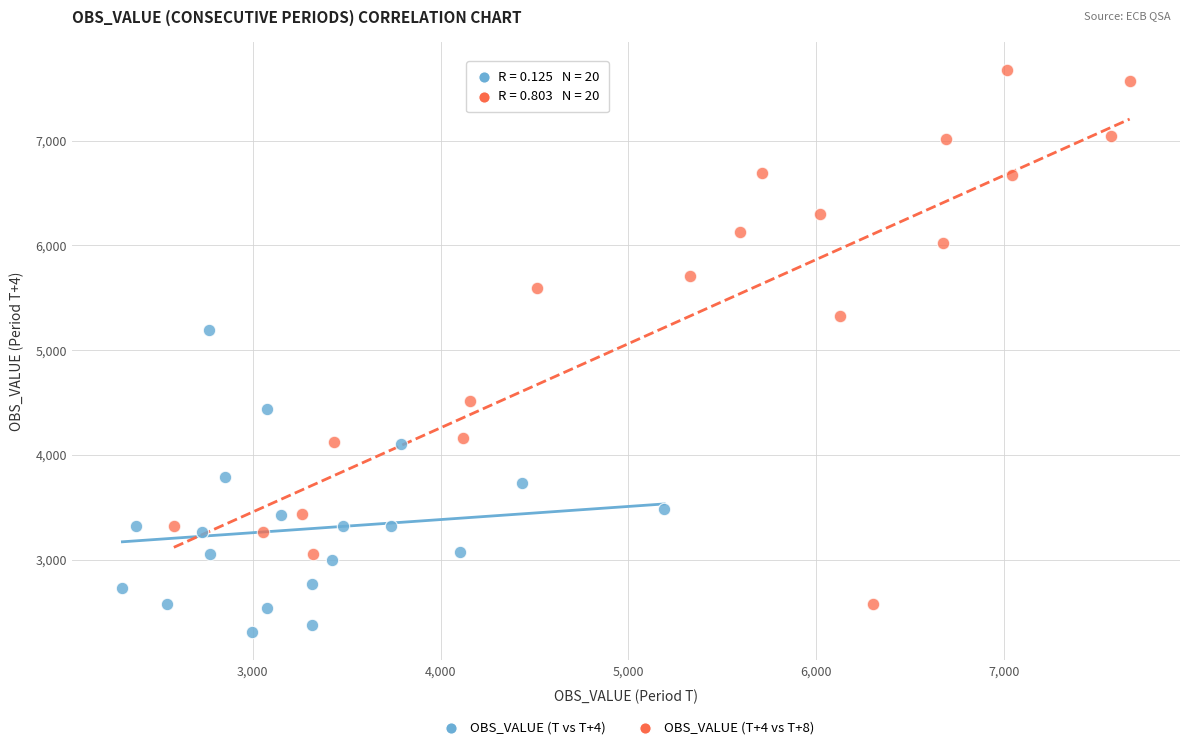

What are all the series names shown in the legend?

OBS_VALUE (T vs T+4), OBS_VALUE (T+4 vs T+8)